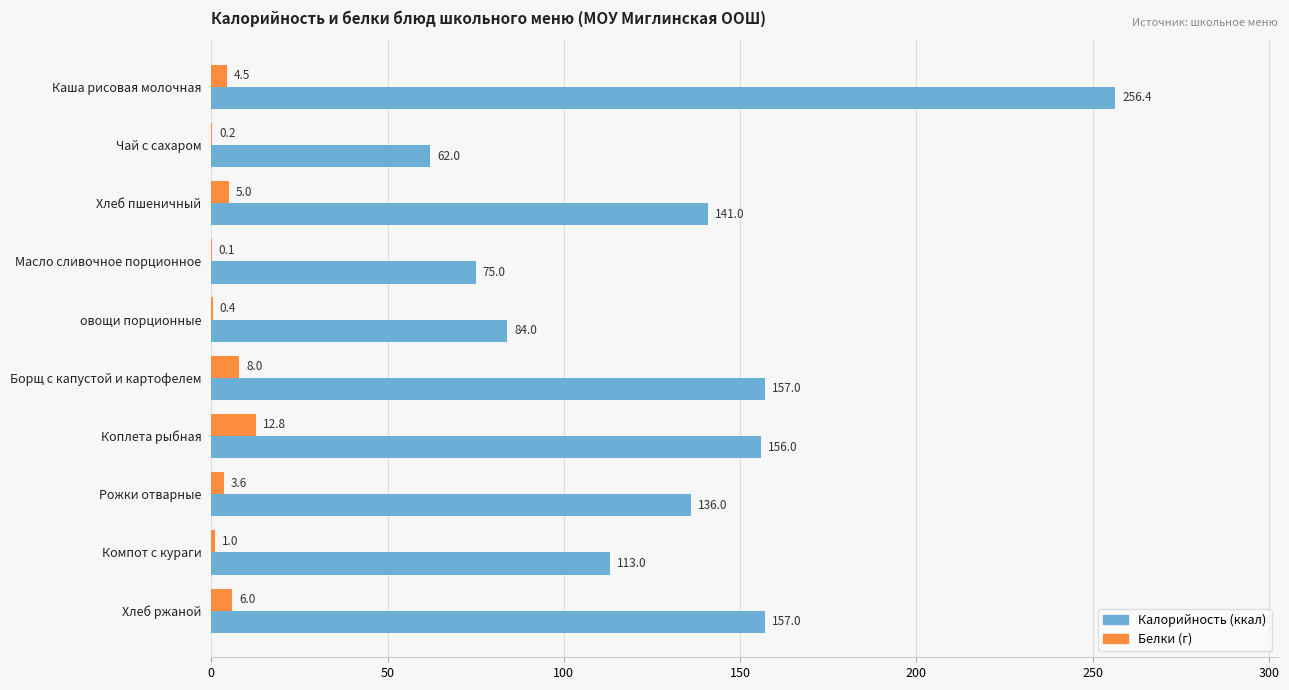

What is the total value across all series at Каша рисовая молочная?

260.9